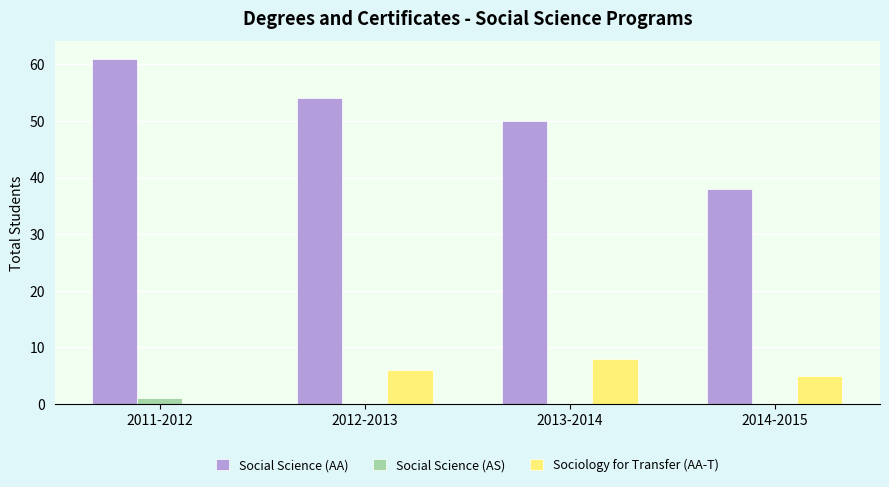

Where is Social Science (AA) nearest to the value 49?

2013-2014